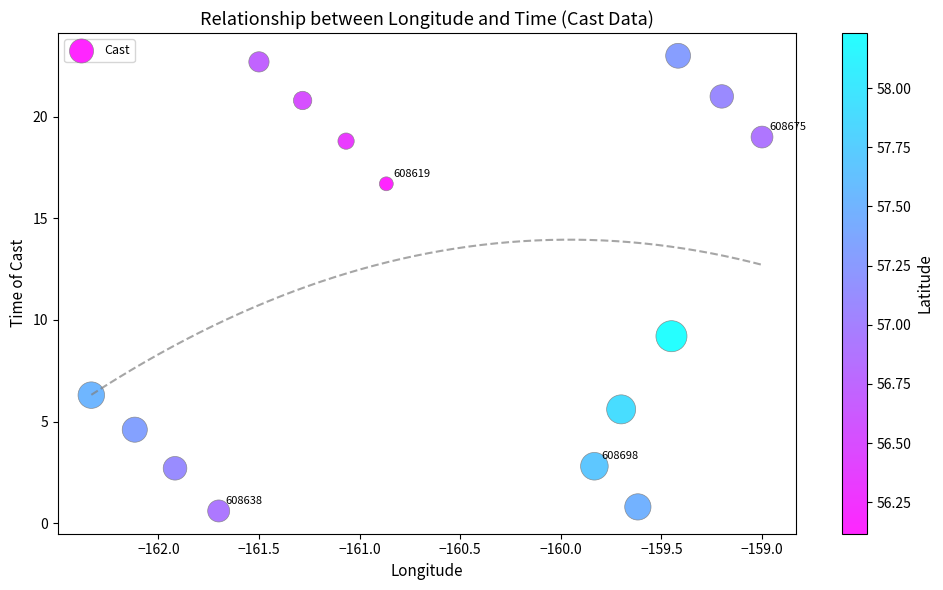

What is the range of X values (max minus min)?

3.3